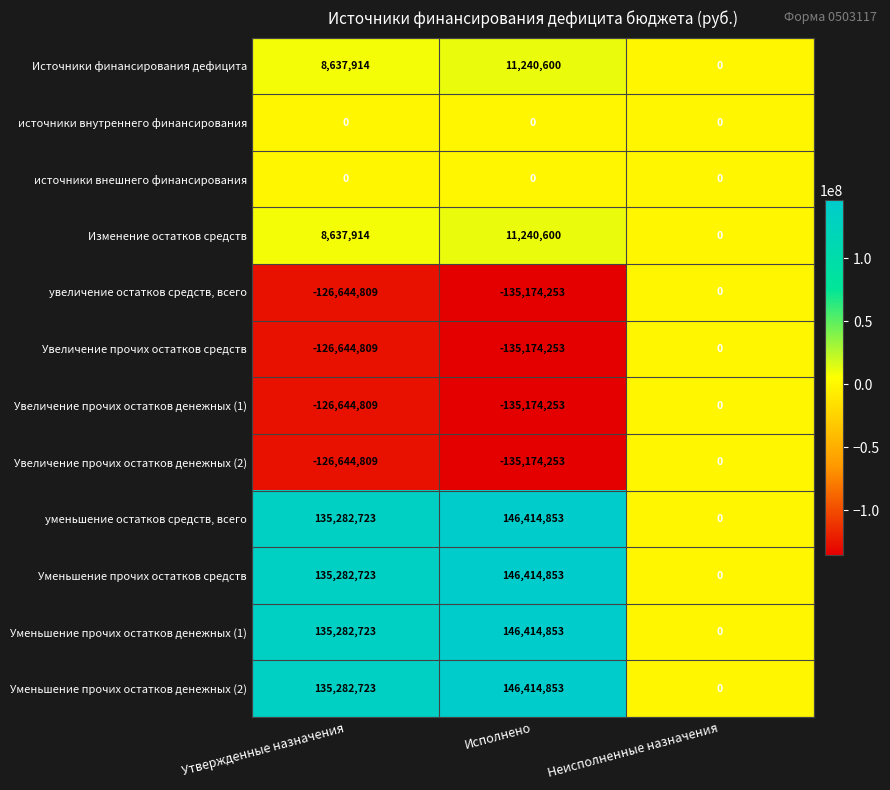

What is the average value of the Увеличение прочих остатков денежных (2) series?

-87273021